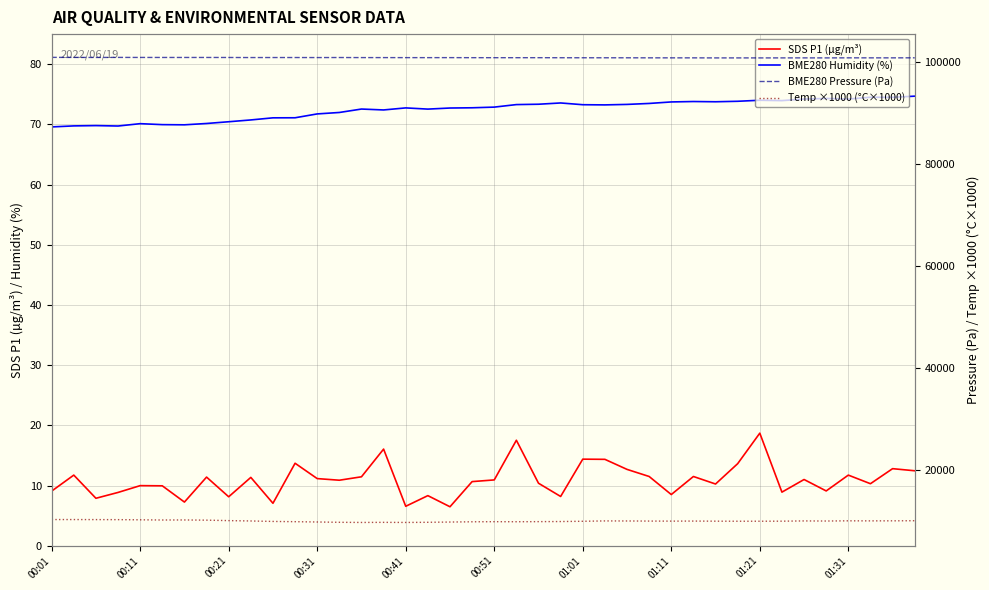

Reading left to right, what are all the values shown in this chart?

SDS P1 (µg/m³): 9.1	11.7	7.9	8.8	10.0	9.9	7.2	11.4	8.1	11.3	7.0	13.7	11.2	10.9	11.4	16.1	6.5	8.3	6.5	10.7	10.9	17.5	10.4	8.2	14.4	14.3	12.7	11.5	8.5	11.5	10.2	13.6	18.7	8.9	11.0	9.1	11.7	10.3	12.8	12.4
BME280 Humidity (%): 69.6	69.8	69.8	69.7	70.1	70.0	69.9	70.2	70.4	70.7	71.1	71.1	71.7	72.0	72.5	72.4	72.7	72.5	72.7	72.8	72.9	73.3	73.3	73.6	73.3	73.2	73.3	73.5	73.7	73.8	73.8	73.8	74.0	74.0	74.2	74.3	74.2	74.5	74.5	74.7
BME280 Pressure (Pa): 100961.5	100951.8	100944.8	100952.8	100946.0	100942.8	100941.0	100942.2	100936.7	100925.0	100929.2	100929.6	100922.2	100930.7	100917.7	100915.8	100909.8	100906.9	100910.0	100899.9	100897.1	100896.2	100898.8	100888.9	100883.2	100880.9	100877.4	100869.7	100867.2	100866.2	100854.9	100856.7	100854.1	100858.4	100860.7	100857.3	100868.4	100866.8	100866.6	100874.4
Temp ×1000 (°C×1000): 10220.0	10220.0	10210.0	10200.0	10170.0	10130.0	10140.0	10100.0	10010.0	9940.0	9850.0	9800.0	9740.0	9680.0	9650.0	9670.0	9650.0	9680.0	9730.0	9780.0	9800.0	9790.0	9810.0	9830.0	9880.0	9950.0	9940.0	9920.0	9910.0	9920.0	9900.0	9890.0	9890.0	9900.0	9950.0	9930.0	9970.0	9960.0	9970.0	9990.0